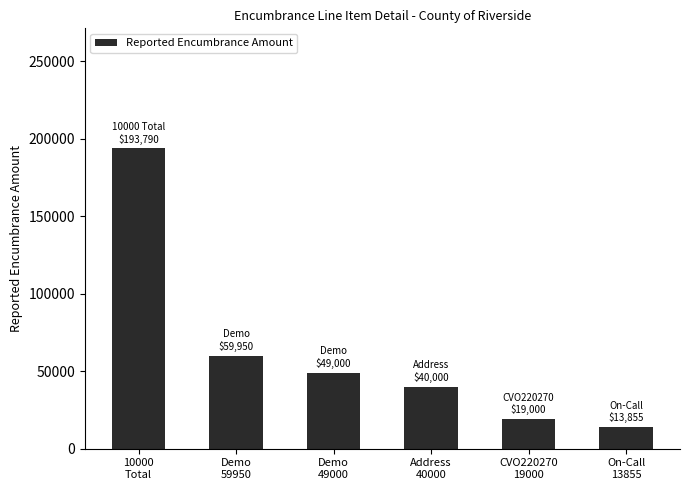

At which label does the data first exceed 49000?

10000
Total